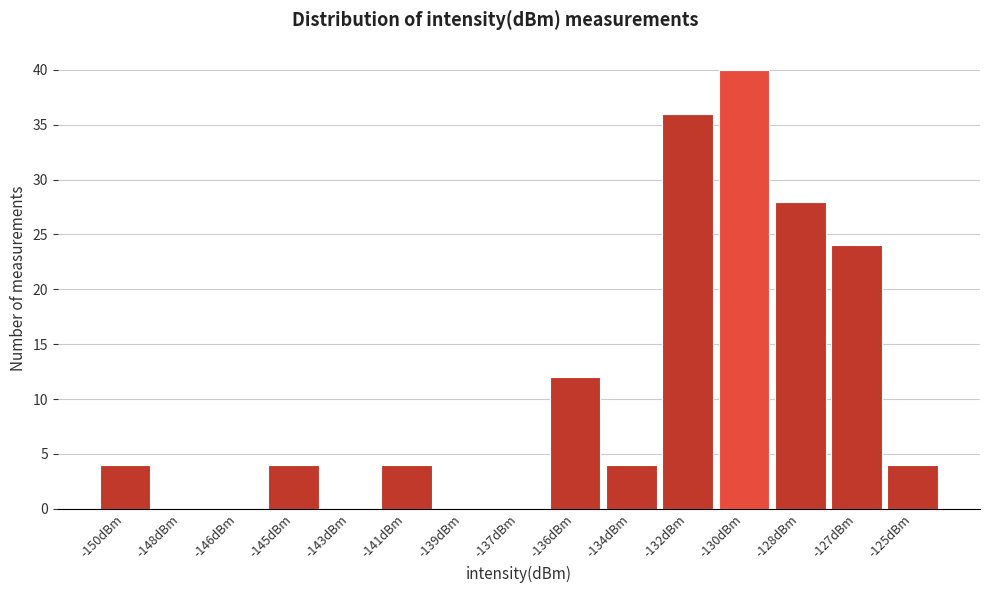

Reading left to right, list all the values displayed in this chart.

-150dBm=4	-148dBm=0	-146dBm=0	-145dBm=4	-143dBm=0	-141dBm=4	-139dBm=0	-137dBm=0	-136dBm=12	-134dBm=4	-132dBm=36	-130dBm=40	-128dBm=28	-127dBm=24	-125dBm=4